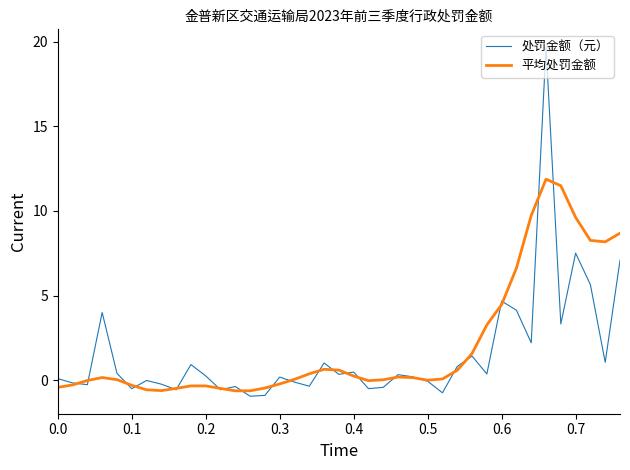

Which series has the largest range (max minus min)?

处罚金额（元）